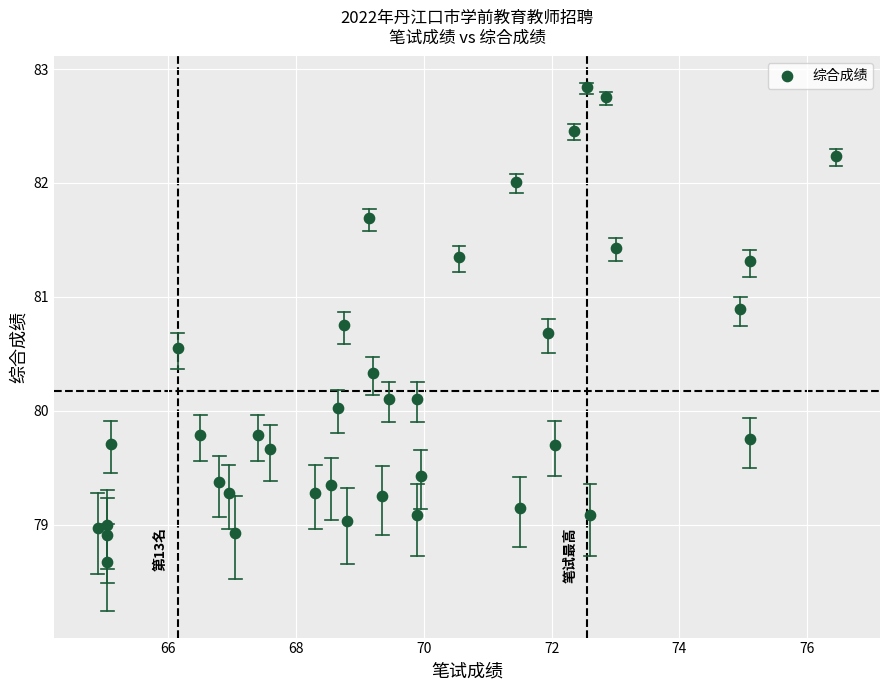

What is the range of Y values (max minus min)?

4.2